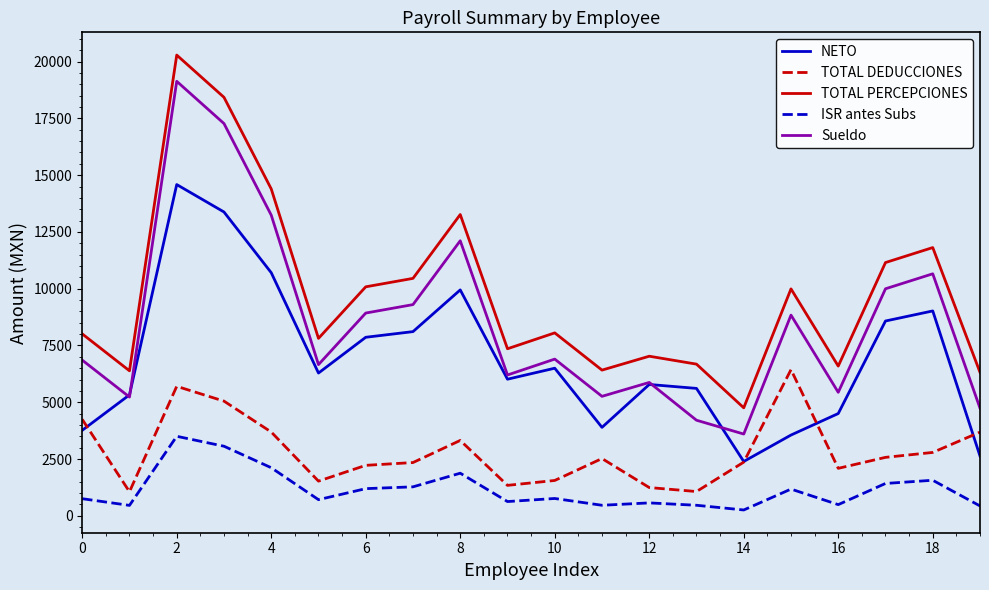

Which series has the largest total across all categories?

TOTAL PERCEPCIONES